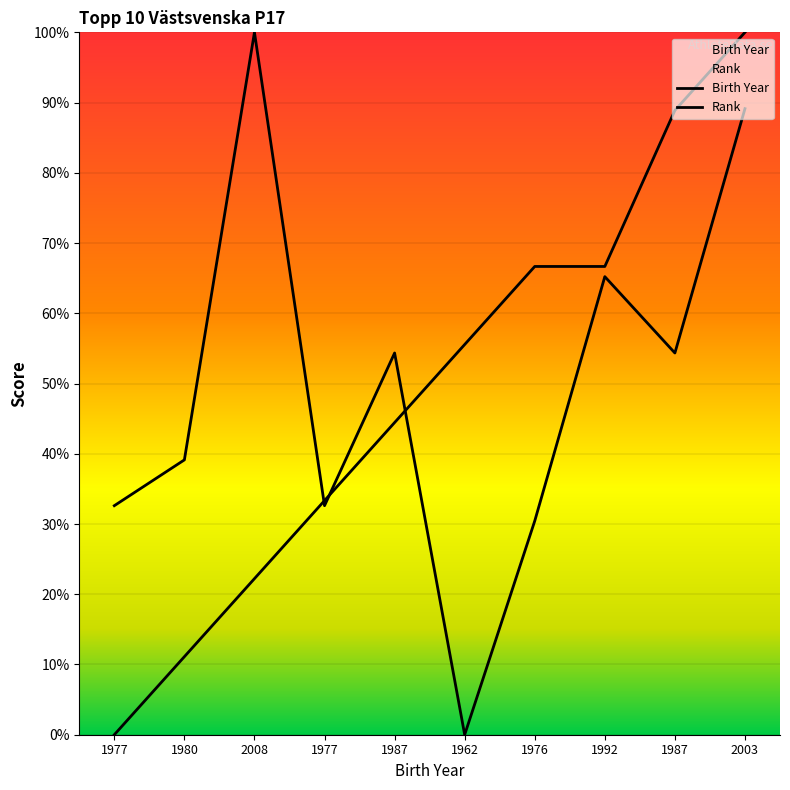

The value of Rank at 1977 is 52.2. True or false?

False